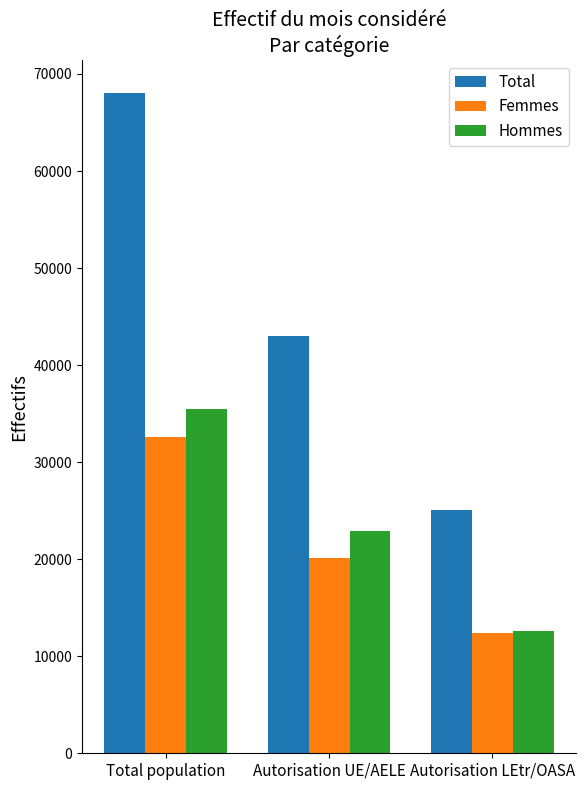

Are the bars grouped side by side (vs. stacked)?

Yes